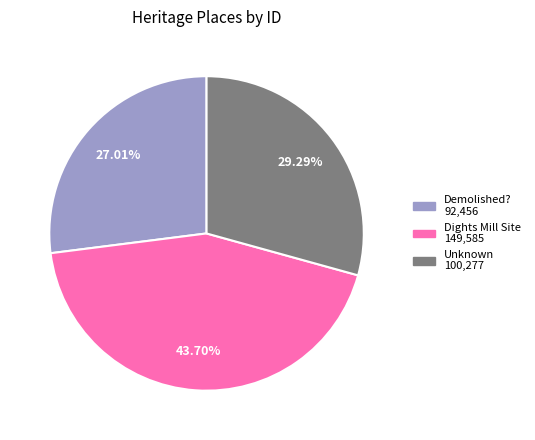

To the nearest percent, what is the average slice percentage?

33%